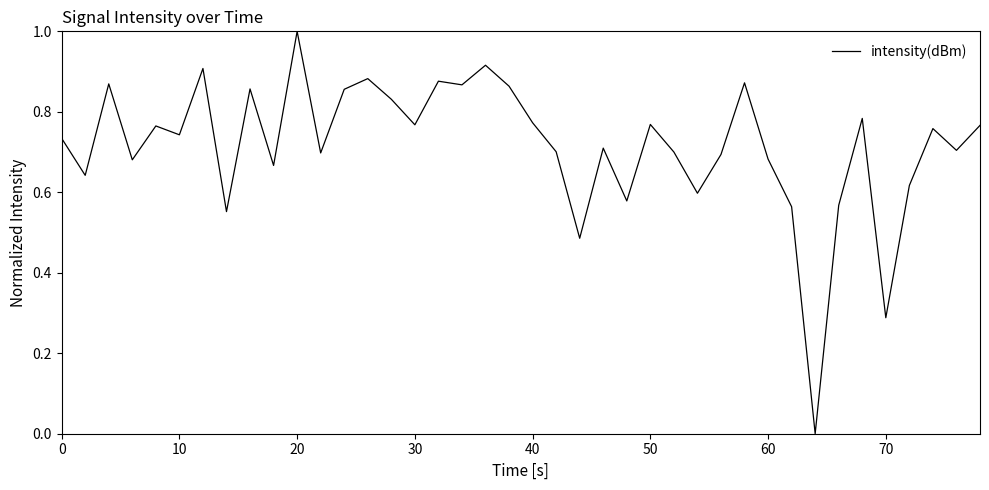

What is the greatest value displayed?

1.0